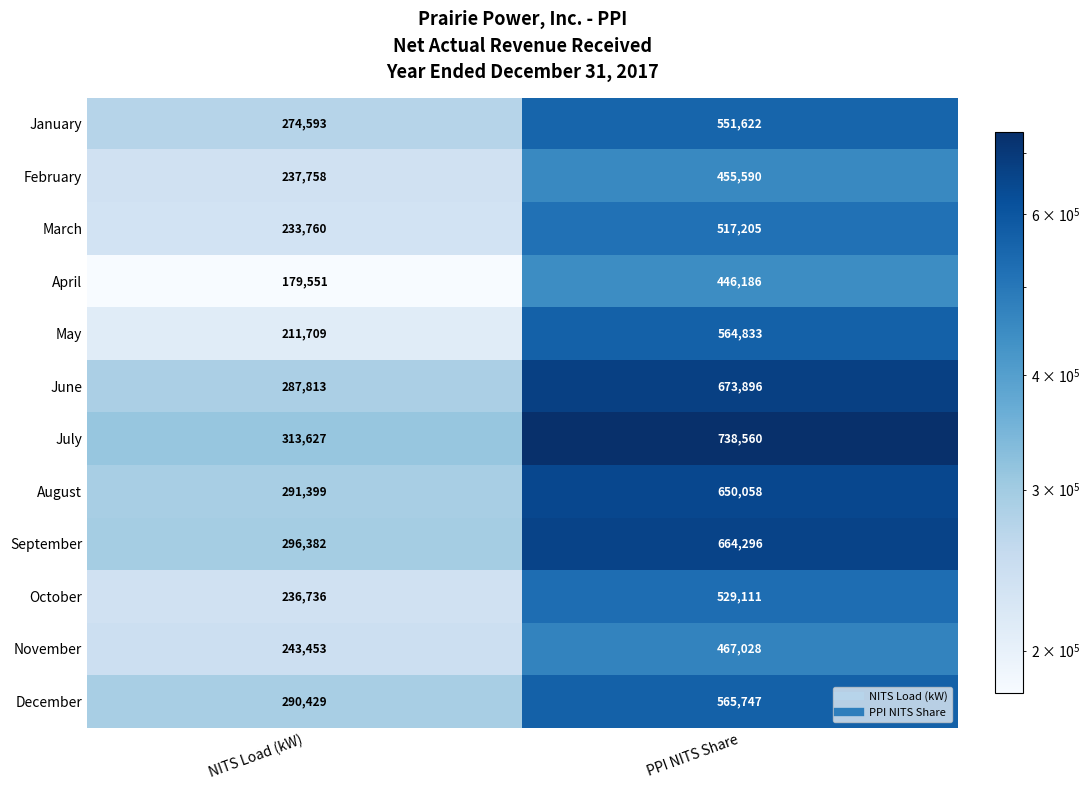

What is the difference between the July values at PPI NITS Share and NITS Load (kW)?

424933